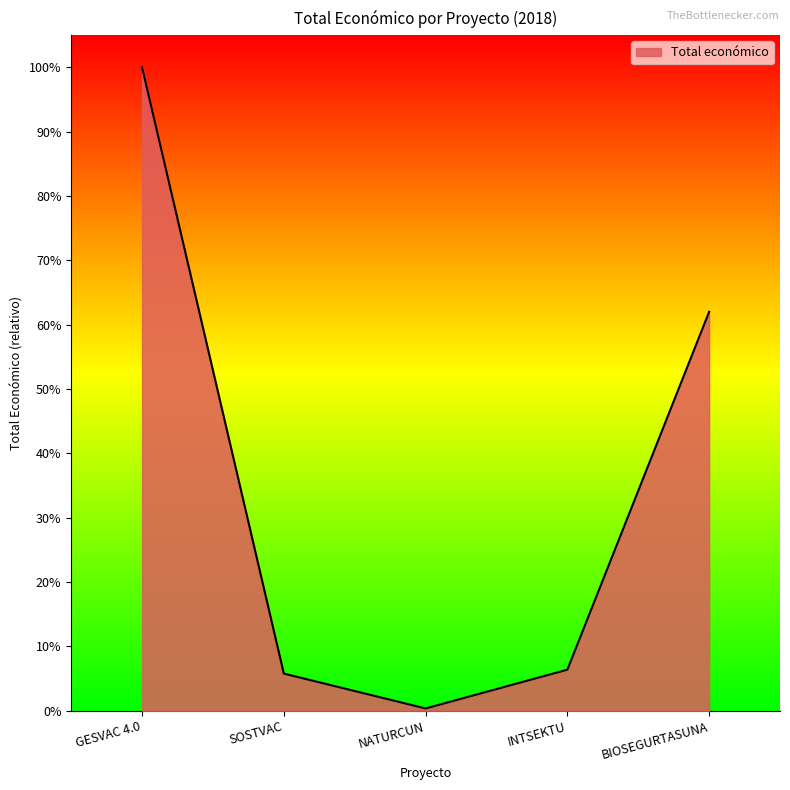

Rank the categories by value from lowest to highest.

NATURCUN, SOSTVAC, INTSEKTU, BIOSEGURTASUNA, GESVAC 4.0